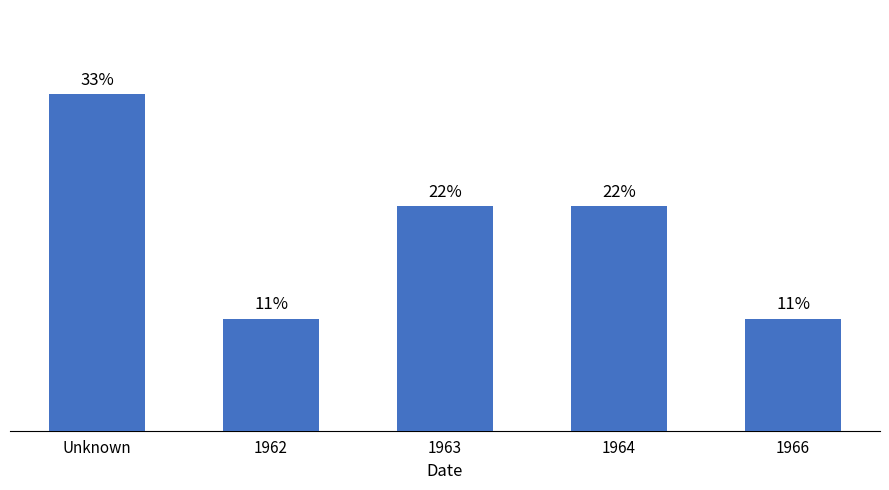

Approximately how many times larger is the value at 1962 compared to 1964?

0.5